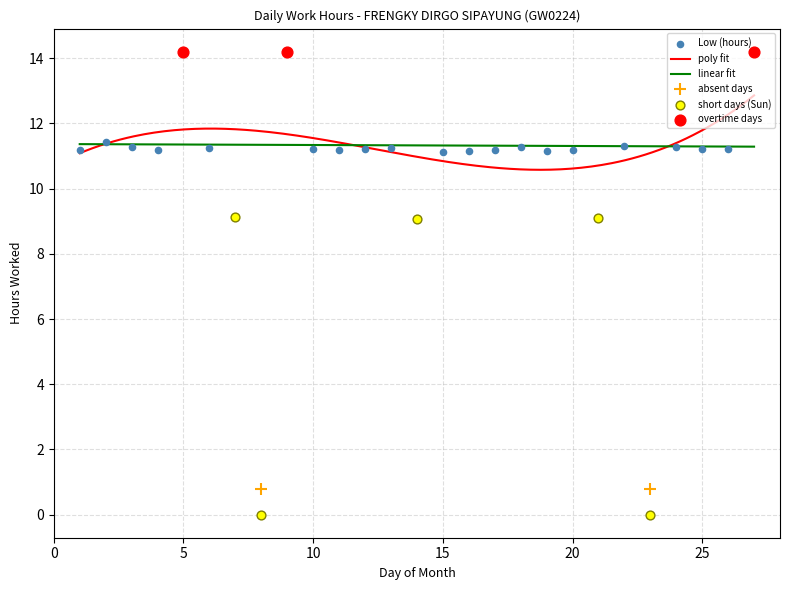

Which has a higher value, 1 or 8?

1